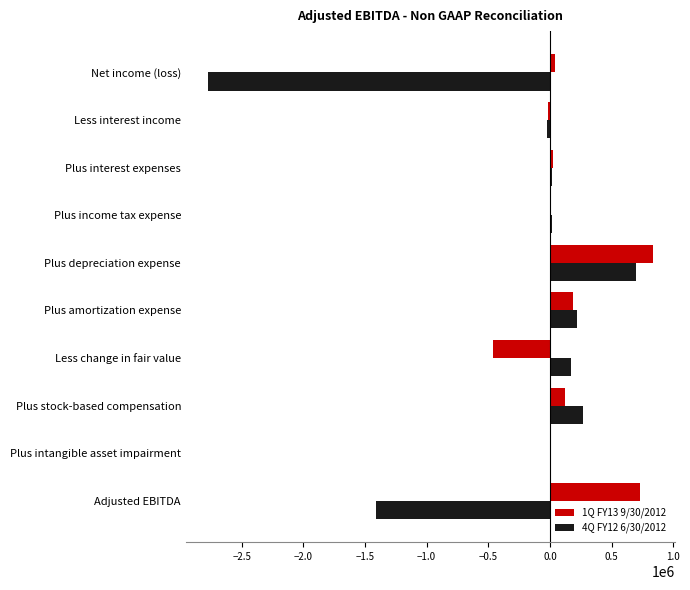

Which series has the largest total across all categories?

1Q FY13 9/30/2012